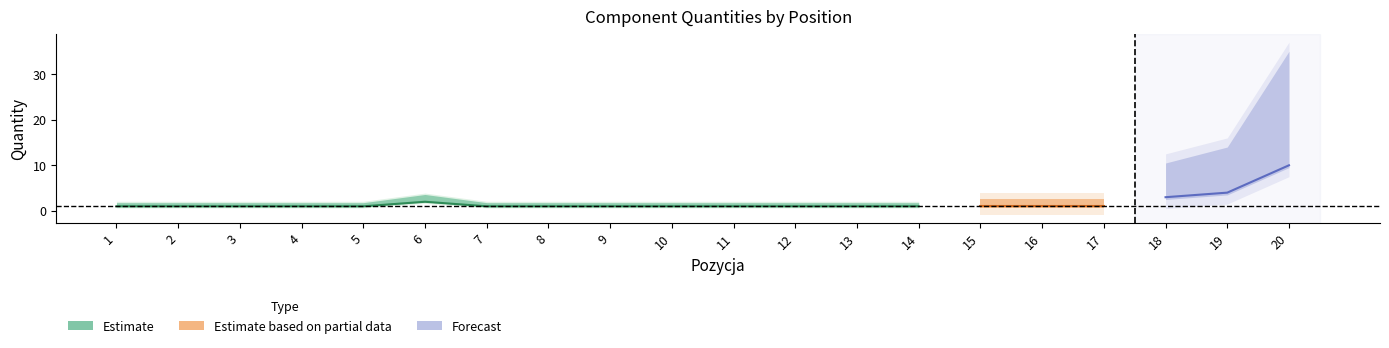

Reading left to right, extract all data points from this chart.

ILOŚĆ: 1	1	1	1	1	2	1	1	1	1	1	1	1	1	1	1	1	3	4	10
Ilość pozycji: 1	1	1	1	1	2	1	1	1	1	1	1	1	1	1	1	1	3	4	10
Ilość jednostkowa: 1	1	1	1	1	1	1	1	1	1	1	1	1	1	1	1	1	1	1	1